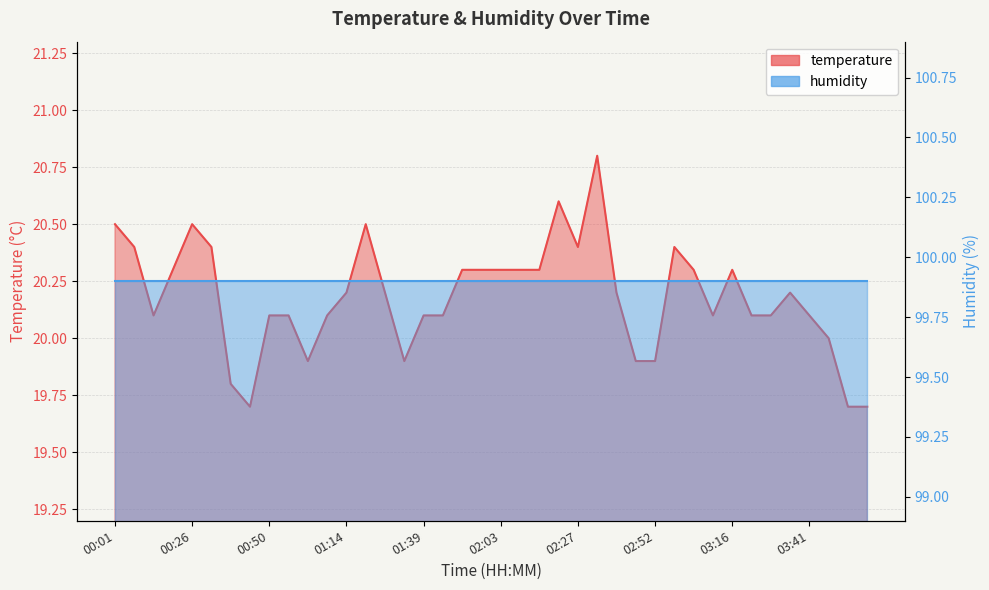

What is the value of the 4th point from the left?

20.3